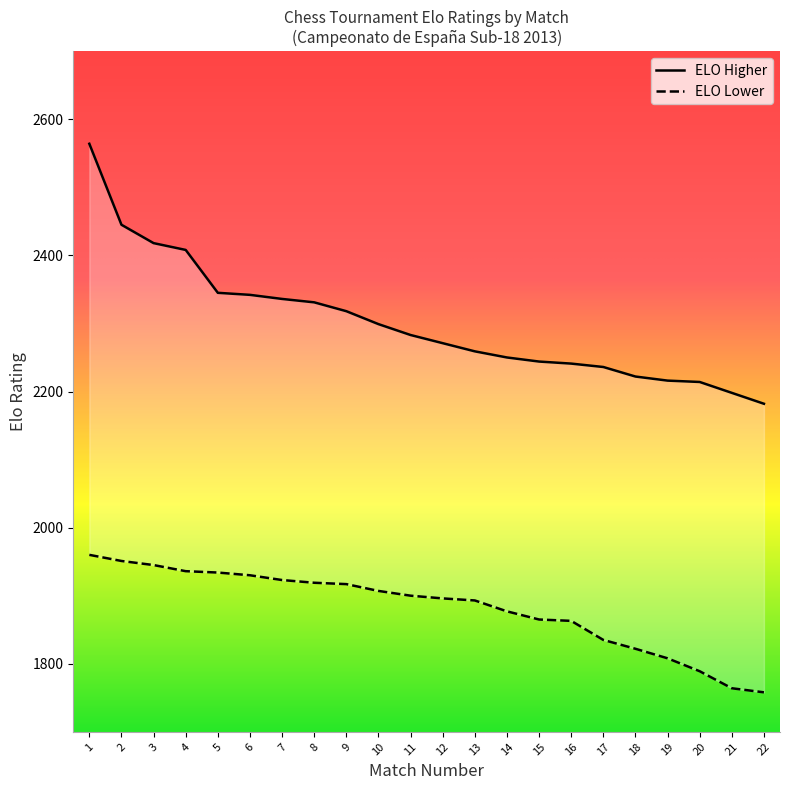

What is the approximate value of ELO Lower at 12, to the nearest 10?

1900